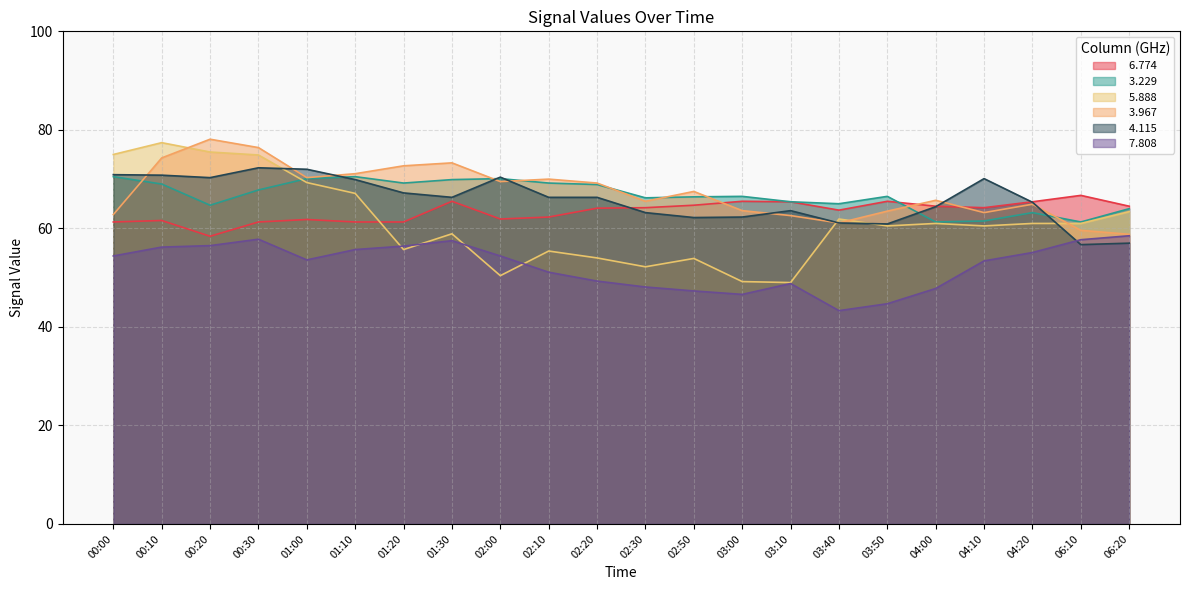

What is the difference between the maximum and minimum values in the   7.808 series?

15.2